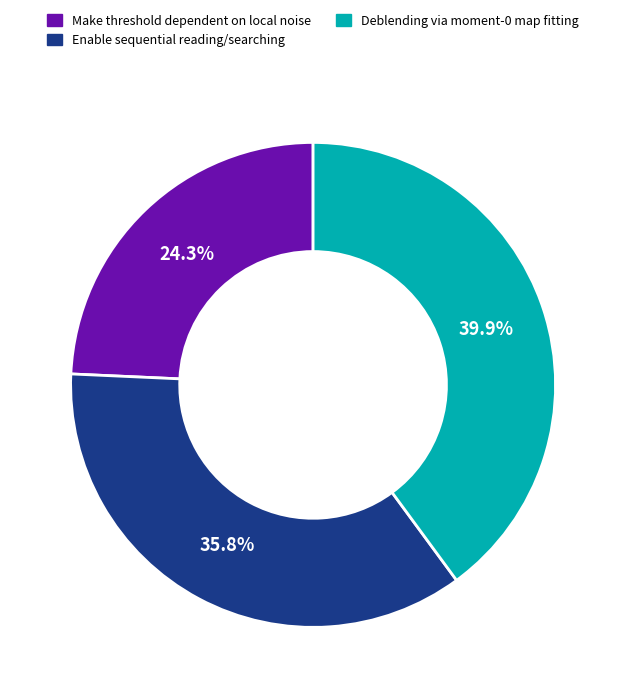

Is it true that Deblending via moment-0 map fitting is 33% of the pie?

False